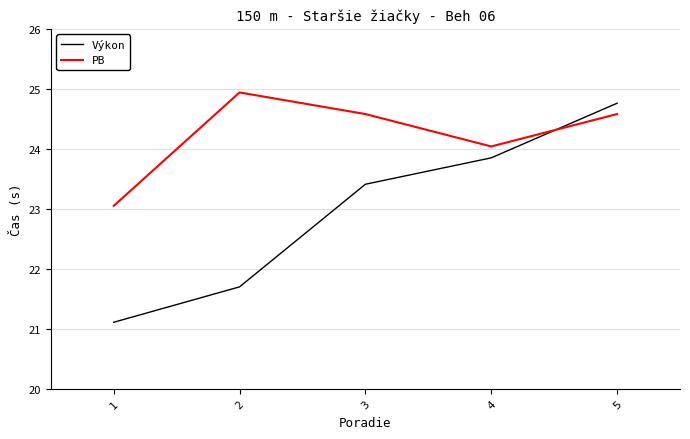

Where do PB and Výkon first cross each other?

4 and 5